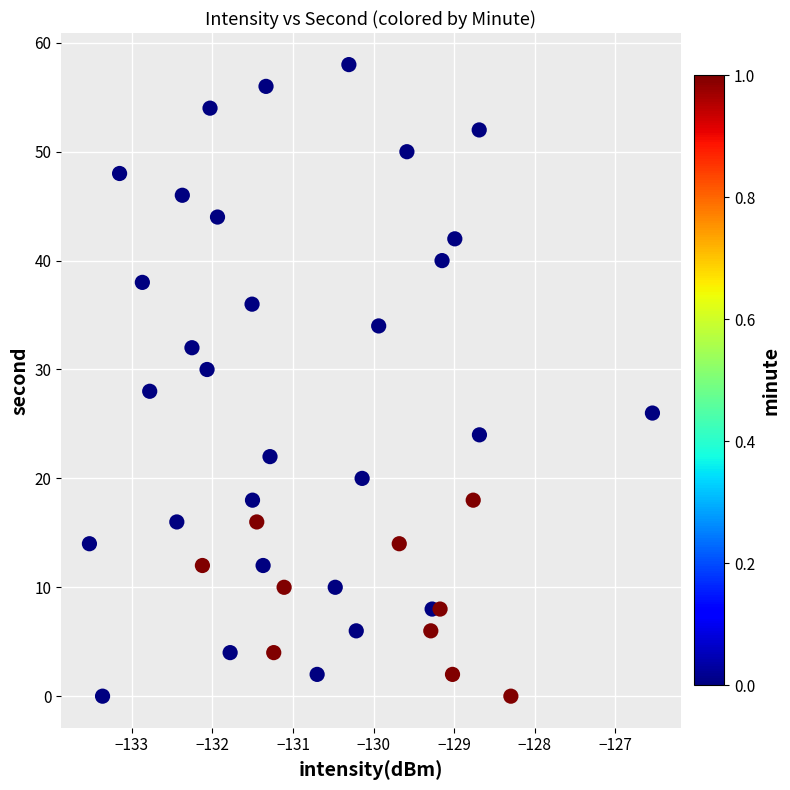

What is the range of Y values (max minus min)?

58